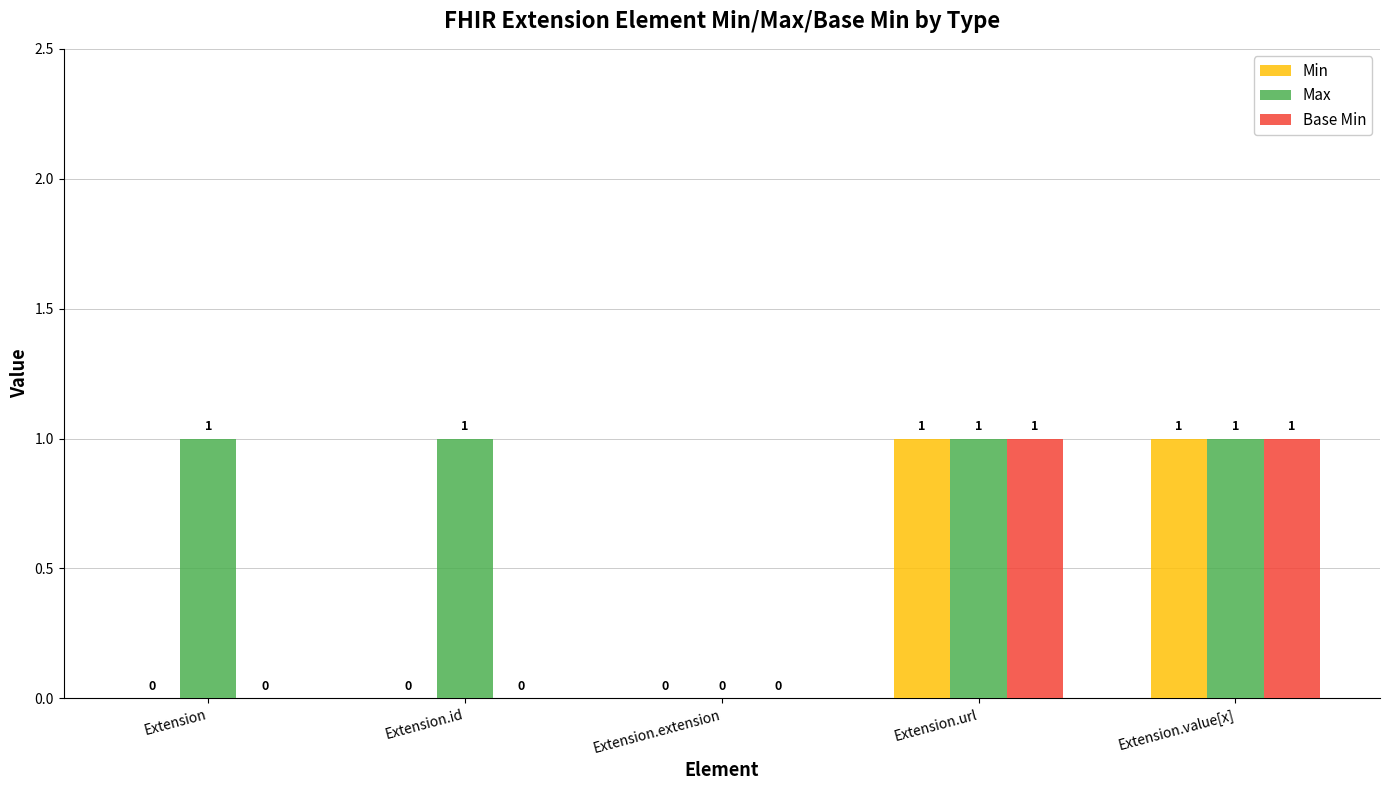

What is the total value across all series at Extension.url?

3